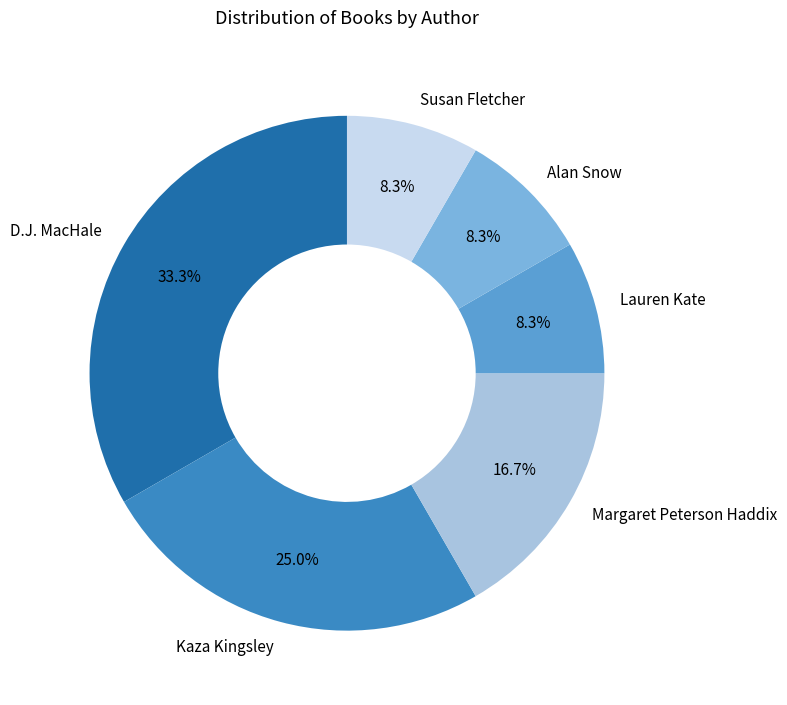

Combined, what portion of the pie is Margaret Peterson Haddix and Alan Snow?

25.0%